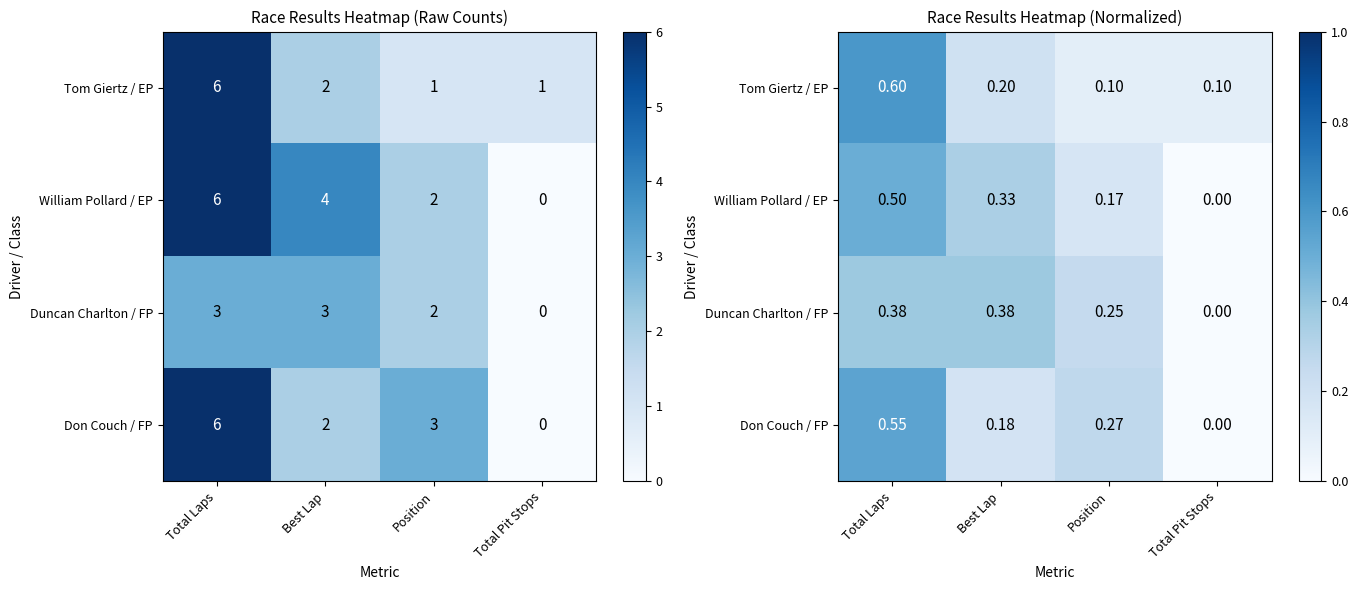

Which has a higher value, Position or Total Laps?

Total Laps